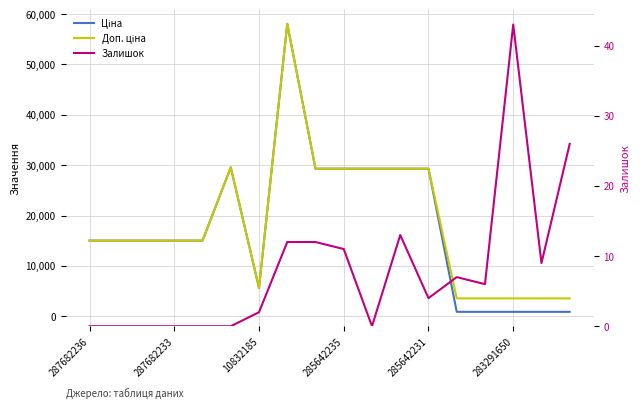

What are all the series names shown in the legend?

Ціна, Доп. ціна, Залишок